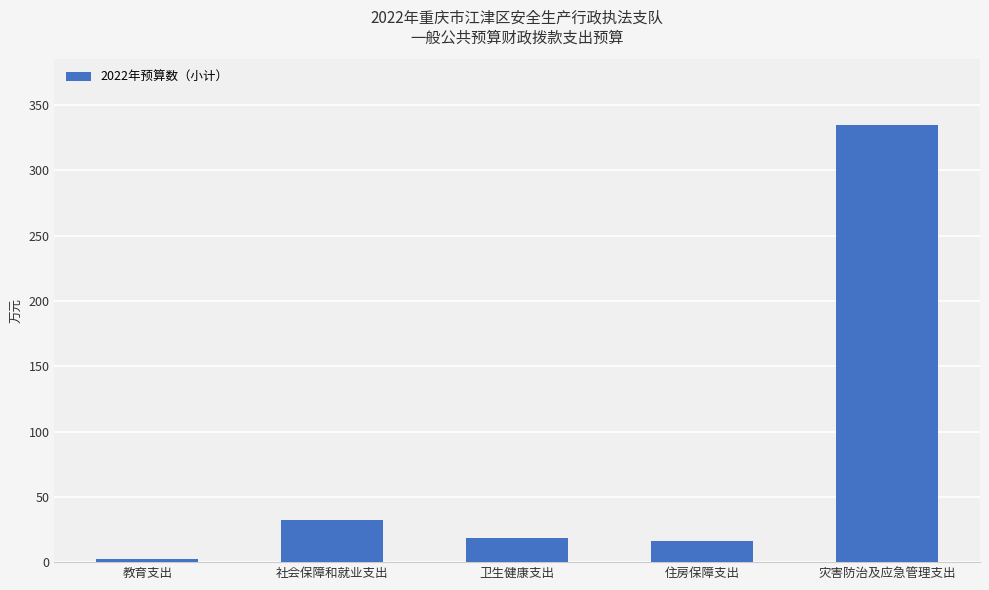

What is the value of the 4th bar from the left?

16.2